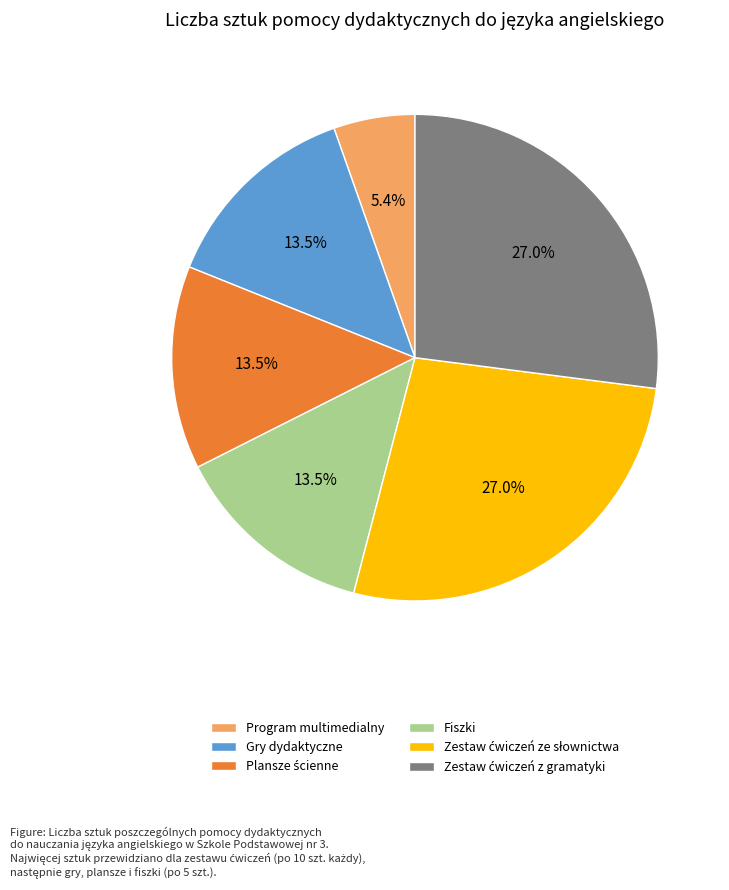

What percentage do Fiszki and Gry dydaktyczne together represent?

27.0%